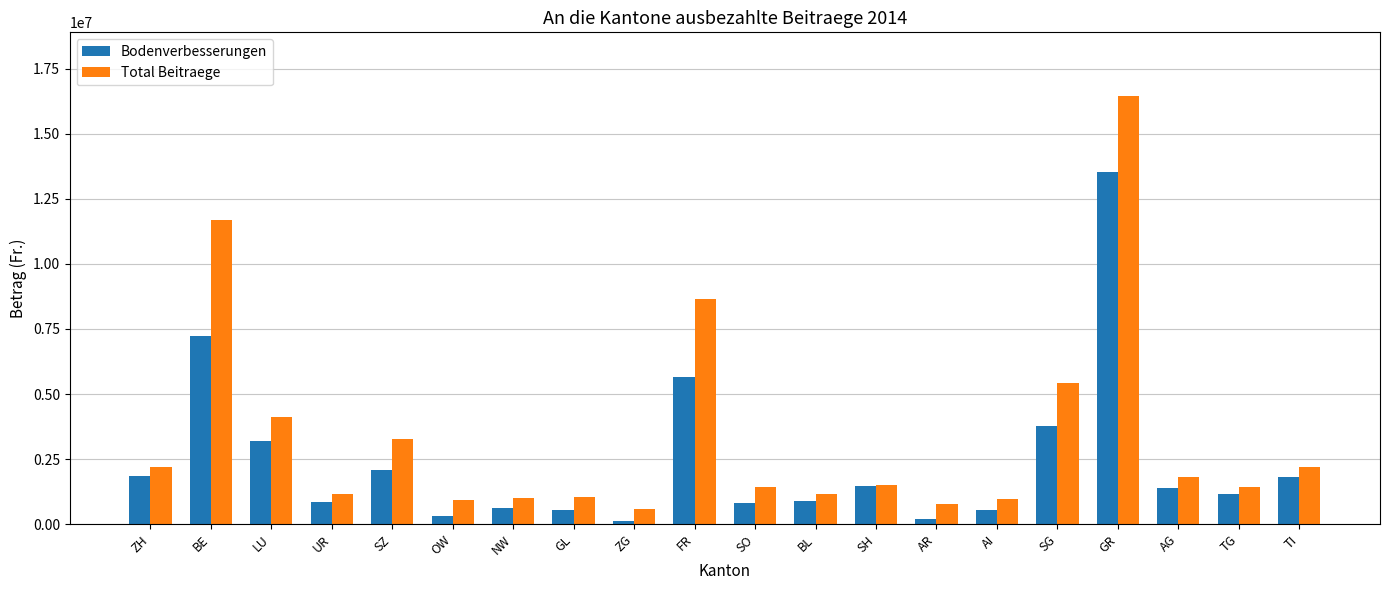

Count the number of data series in this chart.

2